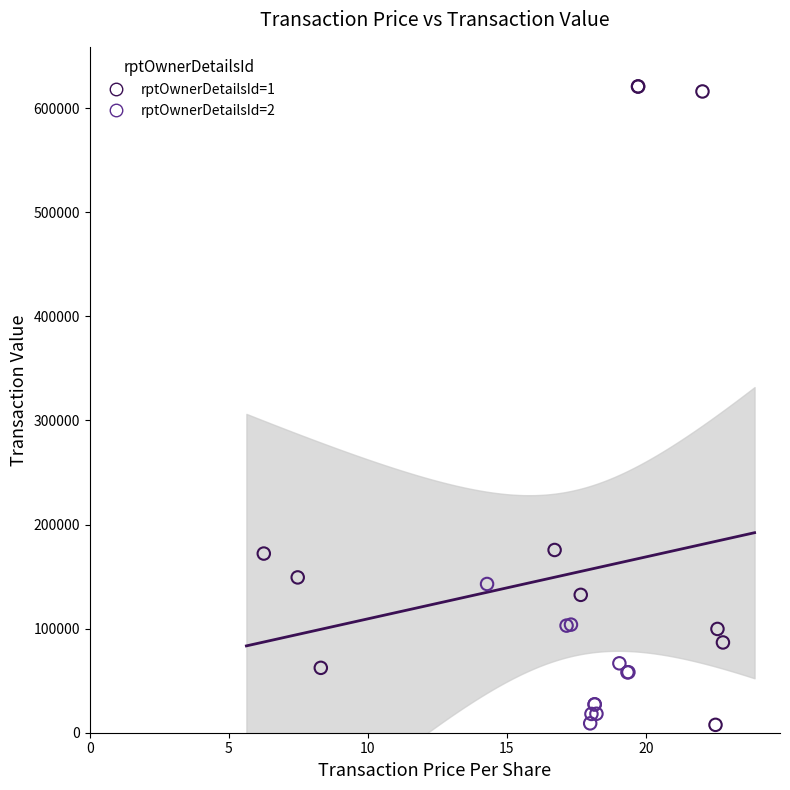

Which series has the largest Y range (max minus min)?

rptOwnerDetailsId=1